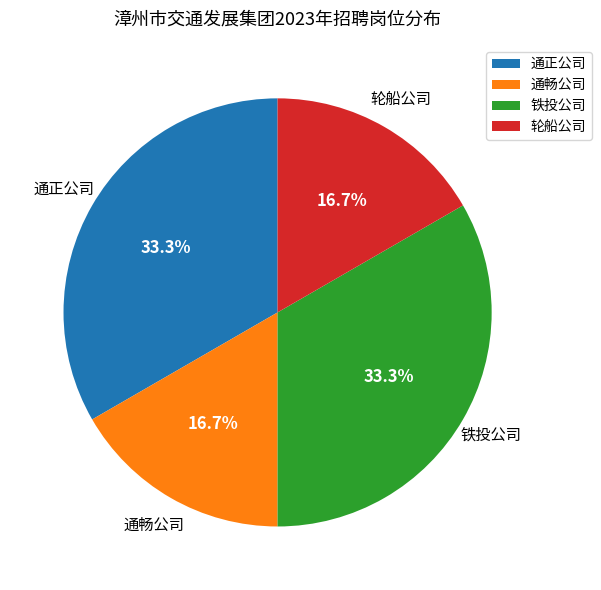

Is 轮船公司 the majority of the pie?

No